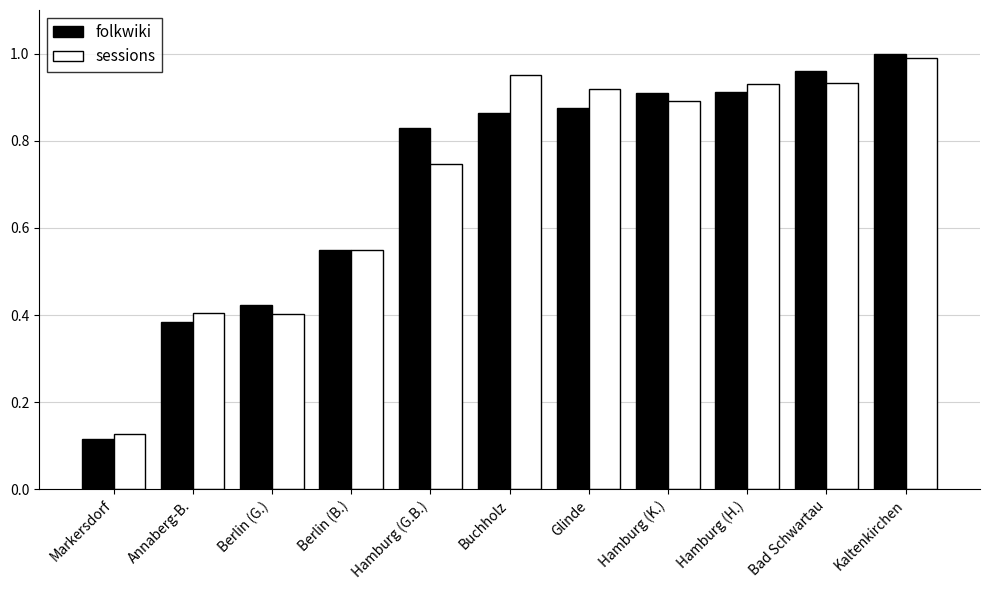

At Berlin (G.), list the series in order from smallest to largest.

sessions, folkwiki